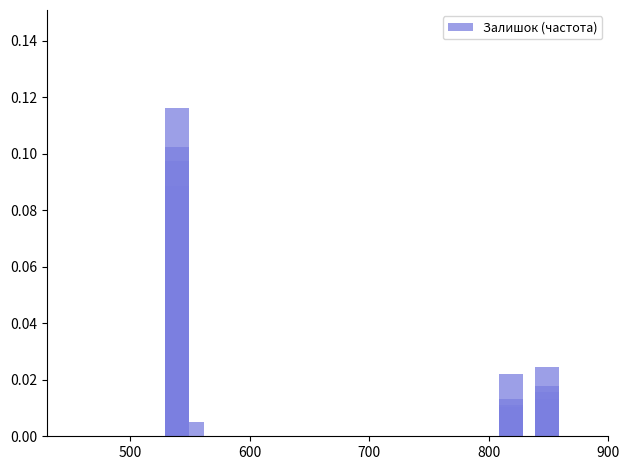

The chart shows a value of 0.0 at 13. True or false?

False